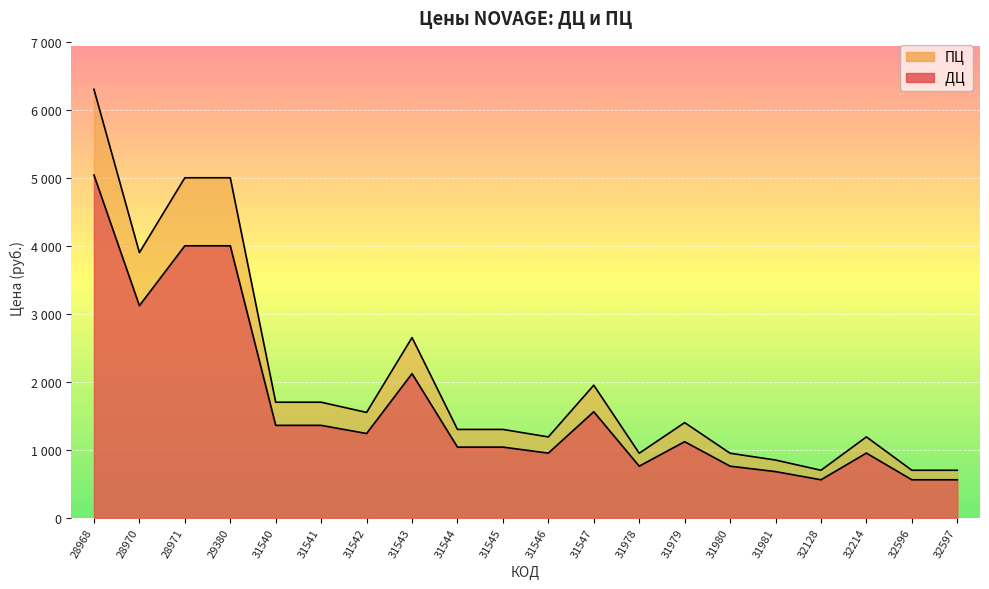

At 31978, list the series in order from smallest to largest.

ДЦ , ПЦ